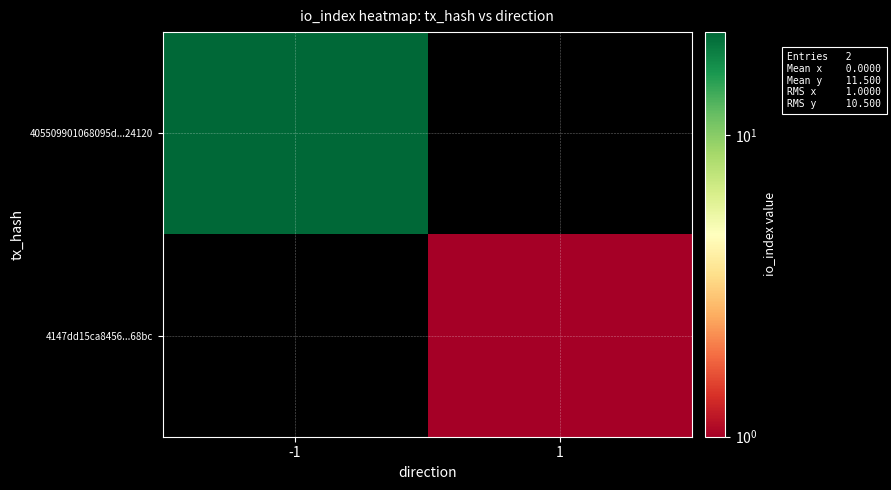

Rank the categories by 405509901068095d...24120 value from highest to lowest.

-1, 1